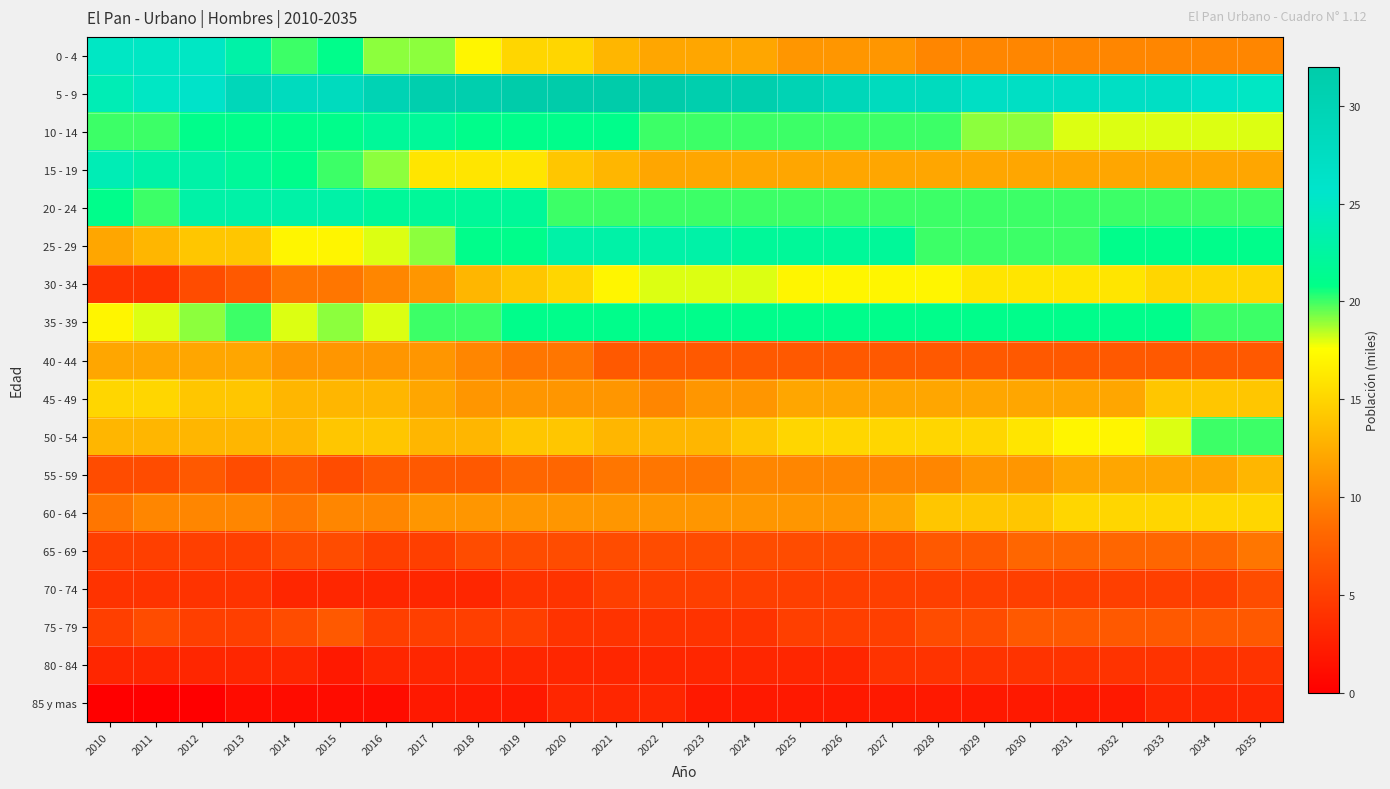

Reading left to right, what are all the values shown in this chart?

0 - 4: 2010=25	2011=25	2012=25	2013=23	2014=20	2015=21	2016=19	2017=19	2018=17	2019=15	2020=15	2021=13	2022=12	2023=12	2024=12	2025=11	2026=11	2027=11	2028=10	2029=10	2030=10	2031=10	2032=10	2033=10	2034=10	2035=10
5 - 9: 2010=24	2011=25	2012=26	2013=29	2014=28	2015=28	2016=30	2017=31	2018=31	2019=32	2020=32	2021=32	2022=32	2023=31	2024=31	2025=30	2026=29	2027=28	2028=28	2029=27	2030=27	2031=27	2032=27	2033=27	2034=26	2035=25
10 - 14: 2010=20	2011=20	2012=21	2013=21	2014=21	2015=21	2016=22	2017=22	2018=21	2019=21	2020=21	2021=21	2022=20	2023=20	2024=20	2025=20	2026=20	2027=20	2028=20	2029=19	2030=19	2031=18	2032=18	2033=18	2034=18	2035=18
15 - 19: 2010=24	2011=23	2012=23	2013=22	2014=21	2015=20	2016=19	2017=16	2018=16	2019=16	2020=14	2021=13	2022=12	2023=12	2024=12	2025=12	2026=12	2027=12	2028=12	2029=12	2030=12	2031=12	2032=12	2033=12	2034=12	2035=12
20 - 24: 2010=21	2011=20	2012=23	2013=23	2014=23	2015=23	2016=22	2017=22	2018=22	2019=22	2020=20	2021=20	2022=20	2023=20	2024=20	2025=20	2026=20	2027=20	2028=20	2029=20	2030=20	2031=20	2032=20	2033=20	2034=20	2035=20
25 - 29: 2010=12	2011=13	2012=14	2013=14	2014=17	2015=17	2016=18	2017=19	2018=21	2019=21	2020=23	2021=23	2022=23	2023=23	2024=22	2025=22	2026=22	2027=22	2028=20	2029=20	2030=20	2031=20	2032=21	2033=21	2034=21	2035=21
30 - 34: 2010=4	2011=4	2012=6	2013=7	2014=9	2015=9	2016=10	2017=11	2018=13	2019=14	2020=15	2021=17	2022=18	2023=18	2024=18	2025=17	2026=17	2027=17	2028=17	2029=16	2030=16	2031=16	2032=16	2033=15	2034=15	2035=15
35 - 39: 2010=17	2011=18	2012=19	2013=20	2014=18	2015=19	2016=18	2017=20	2018=20	2019=21	2020=21	2021=21	2022=21	2023=21	2024=21	2025=21	2026=21	2027=21	2028=21	2029=21	2030=21	2031=21	2032=21	2033=21	2034=20	2035=20
40 - 44: 2010=12	2011=12	2012=12	2013=12	2014=11	2015=11	2016=11	2017=11	2018=10	2019=9	2020=9	2021=7	2022=7	2023=7	2024=7	2025=7	2026=7	2027=7	2028=7	2029=7	2030=7	2031=7	2032=7	2033=7	2034=7	2035=7
45 - 49: 2010=15	2011=15	2012=14	2013=14	2014=13	2015=13	2016=13	2017=12	2018=11	2019=11	2020=11	2021=11	2022=10	2023=11	2024=11	2025=12	2026=12	2027=12	2028=12	2029=12	2030=12	2031=12	2032=12	2033=14	2034=14	2035=14
50 - 54: 2010=13	2011=13	2012=13	2013=13	2014=13	2015=14	2016=14	2017=13	2018=13	2019=14	2020=14	2021=13	2022=13	2023=13	2024=14	2025=15	2026=15	2027=15	2028=15	2029=15	2030=16	2031=17	2032=17	2033=18	2034=20	2035=20
55 - 59: 2010=6	2011=6	2012=7	2013=6	2014=7	2015=6	2016=7	2017=7	2018=7	2019=8	2020=8	2021=9	2022=9	2023=9	2024=10	2025=10	2026=10	2027=10	2028=10	2029=11	2030=11	2031=12	2032=12	2033=12	2034=12	2035=13
60 - 64: 2010=9	2011=10	2012=10	2013=10	2014=9	2015=10	2016=10	2017=11	2018=11	2019=11	2020=11	2021=11	2022=11	2023=11	2024=11	2025=11	2026=11	2027=12	2028=14	2029=14	2030=14	2031=15	2032=15	2033=15	2034=15	2035=15
65 - 69: 2010=5	2011=5	2012=5	2013=5	2014=6	2015=6	2016=5	2017=5	2018=6	2019=6	2020=6	2021=6	2022=6	2023=6	2024=6	2025=6	2026=6	2027=6	2028=7	2029=7	2030=8	2031=8	2032=8	2033=8	2034=8	2035=9
70 - 74: 2010=4	2011=4	2012=4	2013=4	2014=3	2015=3	2016=3	2017=3	2018=3	2019=4	2020=4	2021=5	2022=5	2023=5	2024=5	2025=5	2026=5	2027=5	2028=5	2029=5	2030=5	2031=5	2032=5	2033=5	2034=5	2035=6
75 - 79: 2010=5	2011=6	2012=5	2013=5	2014=6	2015=7	2016=5	2017=5	2018=5	2019=5	2020=4	2021=4	2022=4	2023=4	2024=4	2025=5	2026=5	2027=5	2028=6	2029=6	2030=7	2031=7	2032=7	2033=7	2034=7	2035=7
80 - 84: 2010=3	2011=3	2012=3	2013=3	2014=3	2015=2	2016=3	2017=3	2018=3	2019=3	2020=3	2021=3	2022=3	2023=3	2024=3	2025=3	2026=3	2027=4	2028=4	2029=4	2030=4	2031=4	2032=4	2033=4	2034=4	2035=4
85 y mas: 2010=0	2011=0	2012=0	2013=1	2014=1	2015=1	2016=1	2017=2	2018=2	2019=2	2020=3	2021=3	2022=3	2023=2	2024=2	2025=2	2026=2	2027=2	2028=2	2029=2	2030=2	2031=2	2032=2	2033=3	2034=3	2035=3